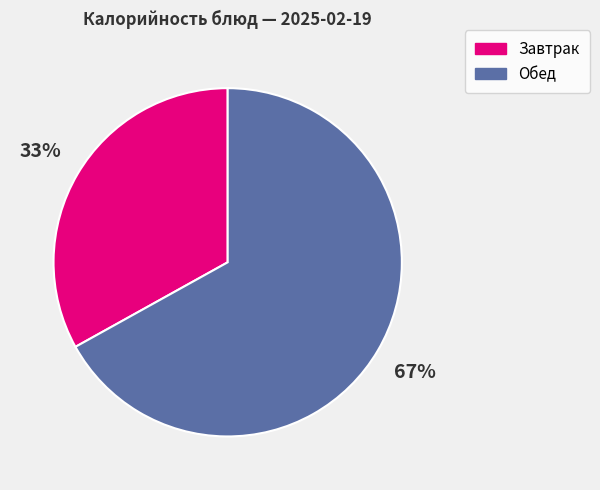

Which slice is the largest?

Обед